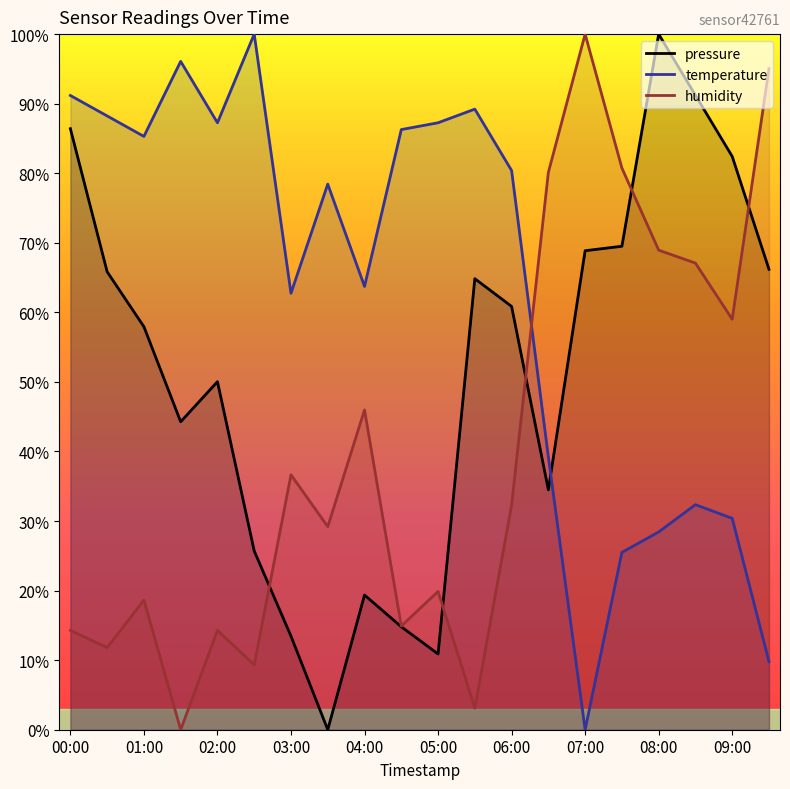

Does the chart display data point markers on the line(s)?

No